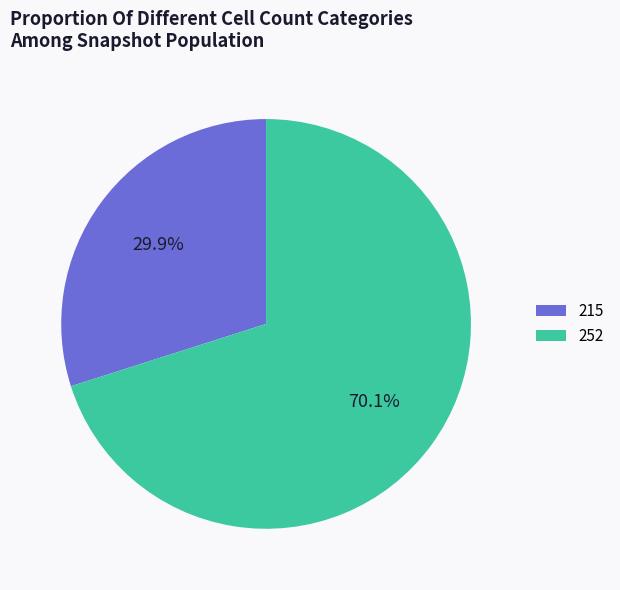

How many slices are in this pie chart?

2